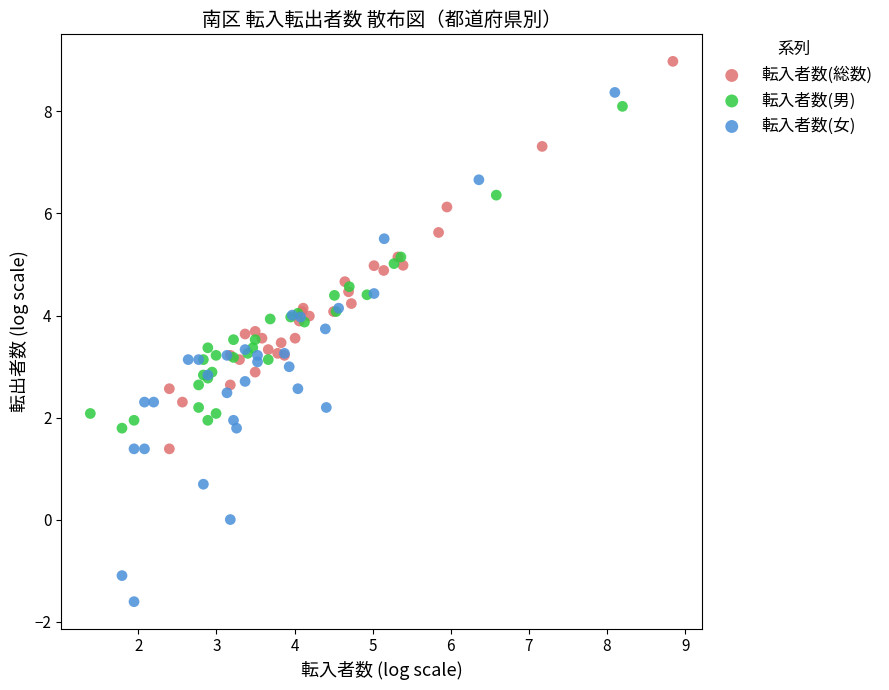

Which series has the widest spread of Y values?

転入者数(女)